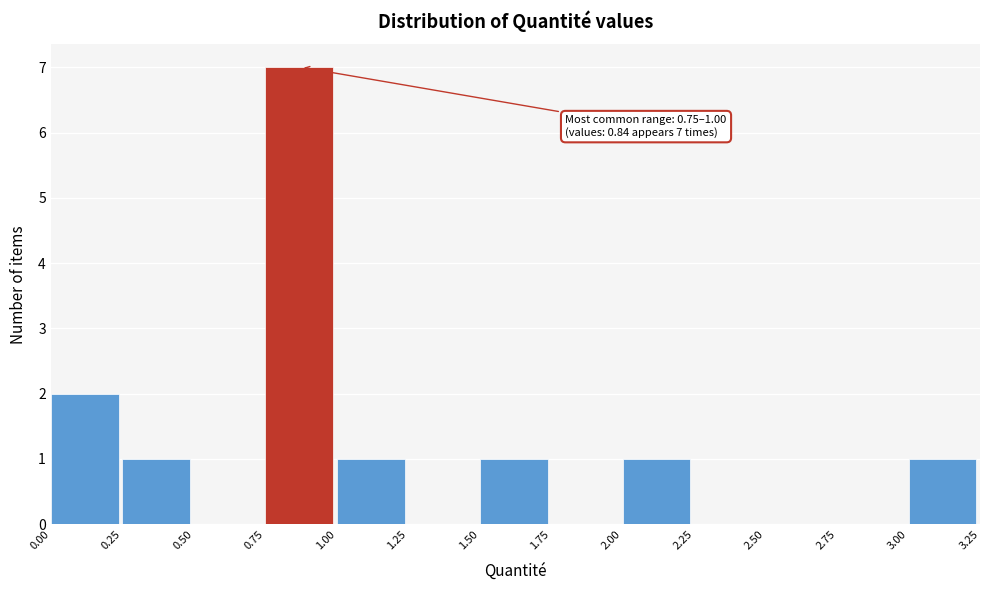

Over which range of the x-axis is the bar tallest?

0.75 to 1.00